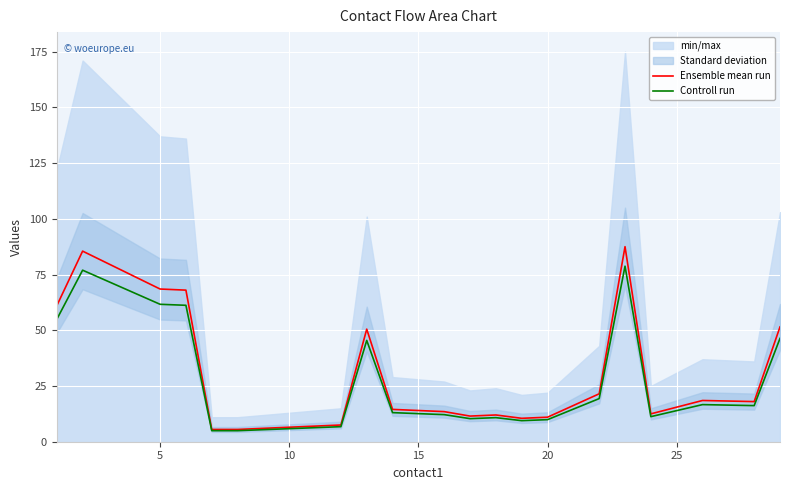

What is the highest value of the Ensemble mean run series?

87.5